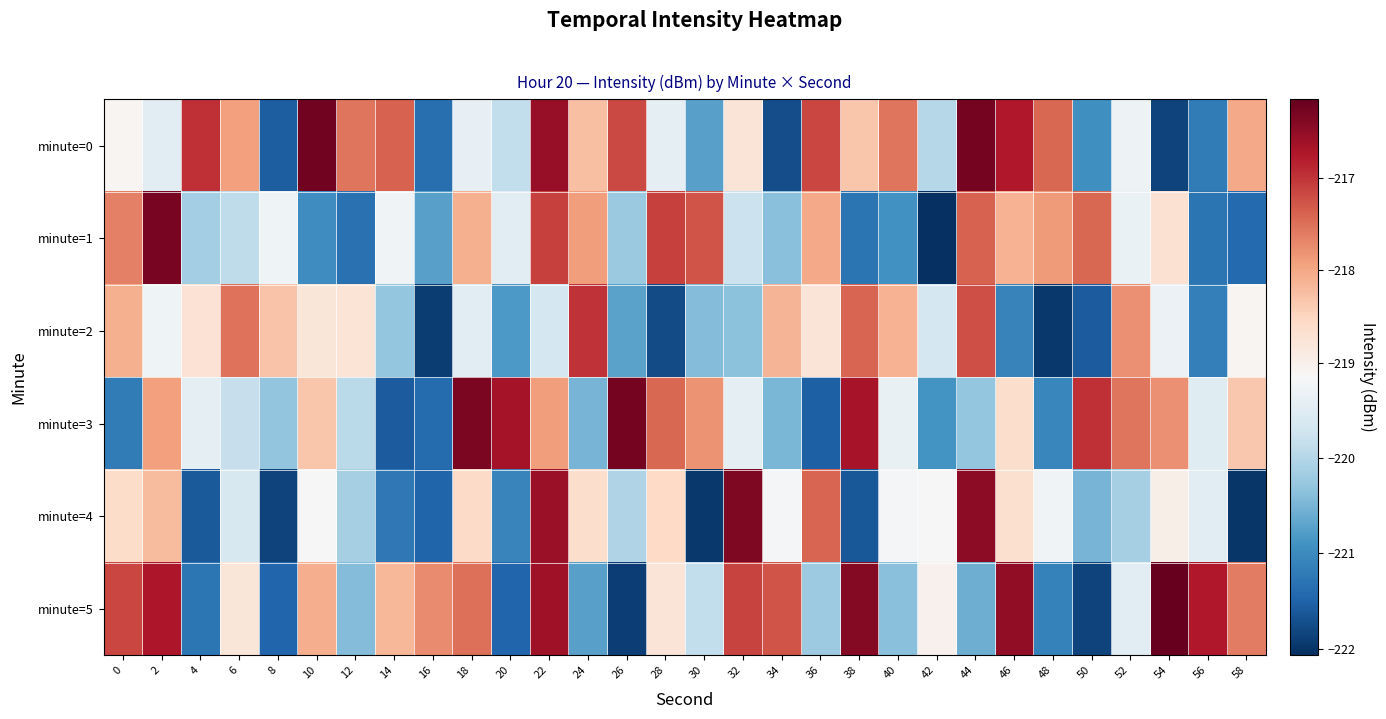

What is the minimum value shown in the chart?

-222.1